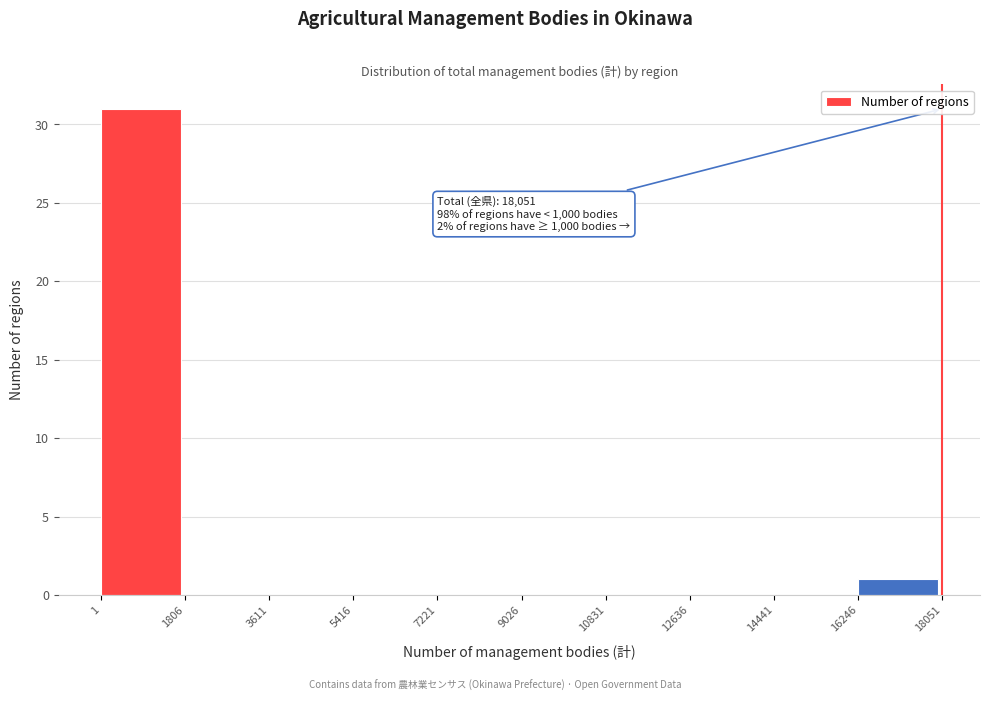

Which range on the x-axis has the tallest bar?

1 to 1806